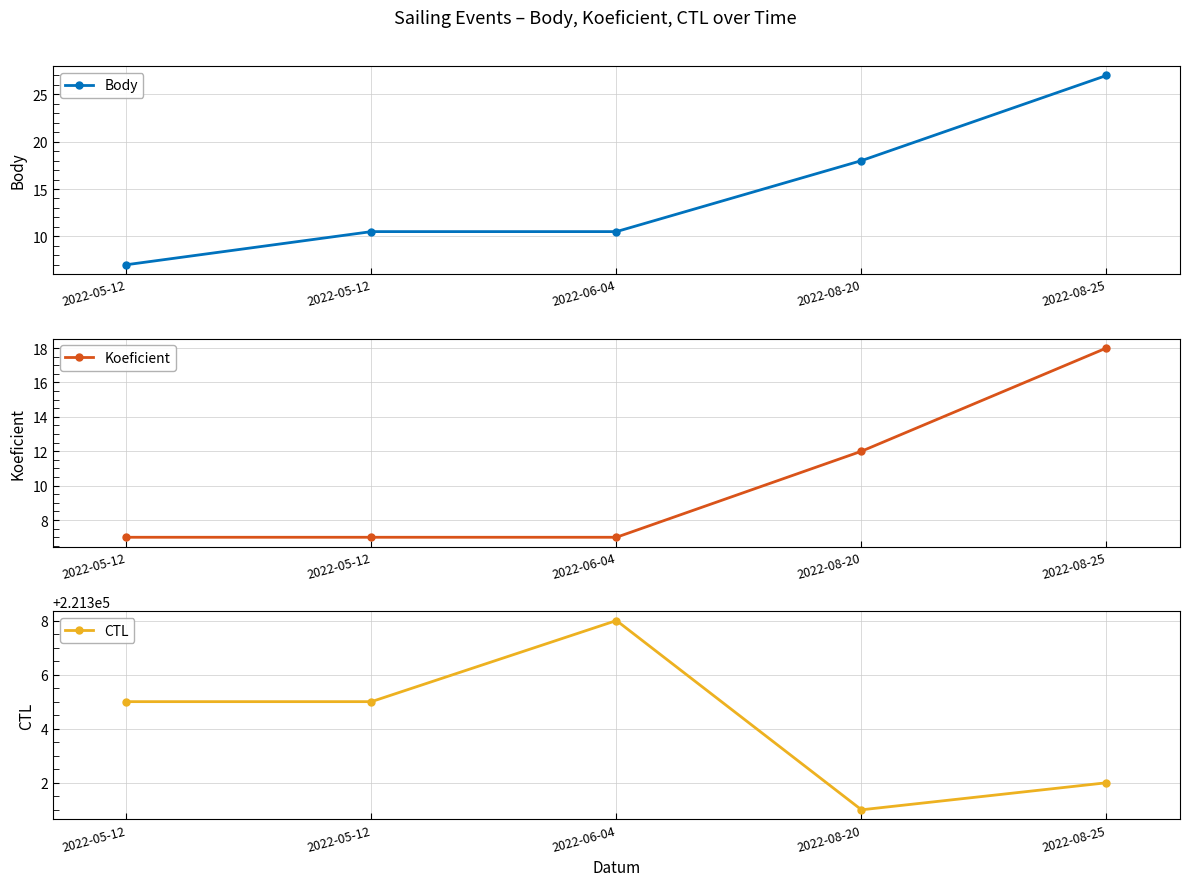

True or false: CTL and Koeficient intersect in this chart.

False